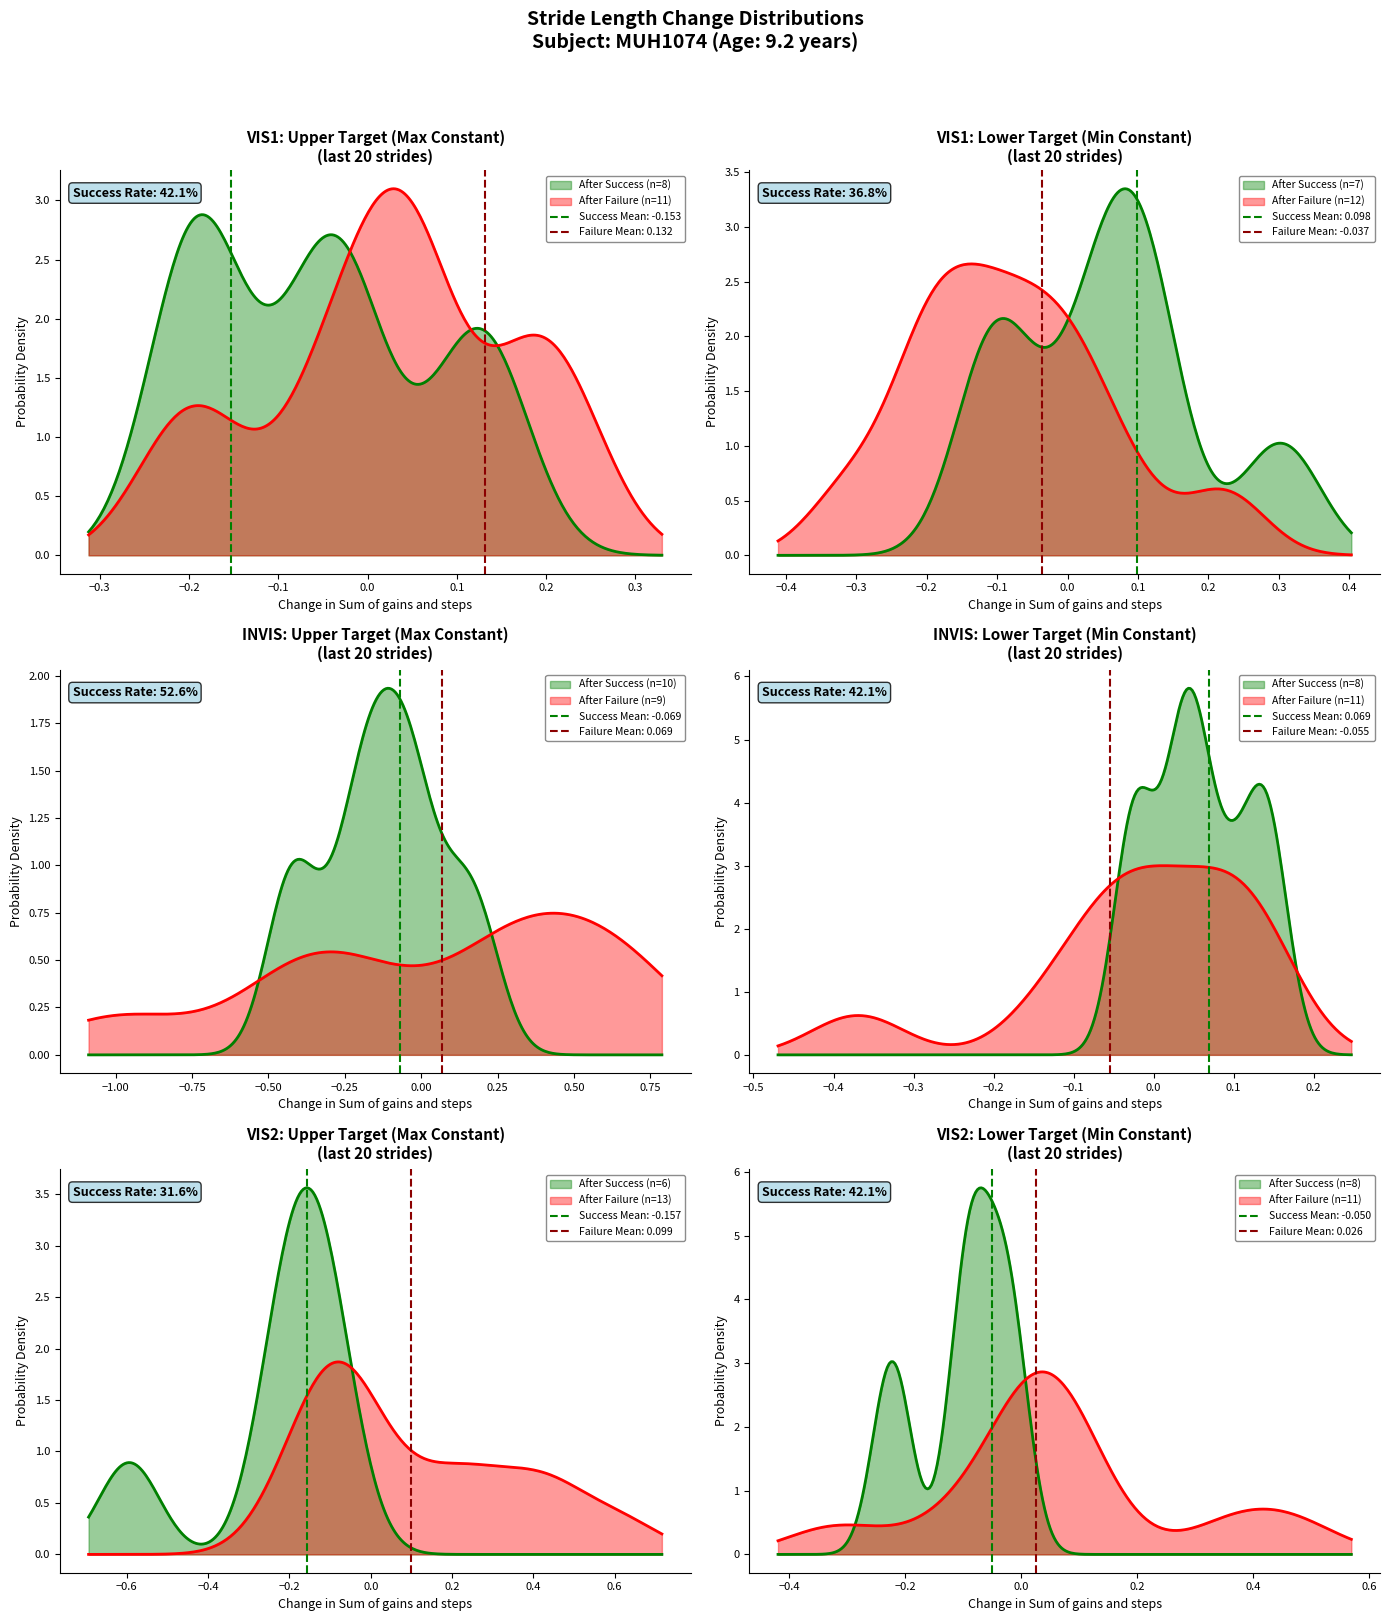

How many interior local peaks (higher than both neighbors) does the data have?

5